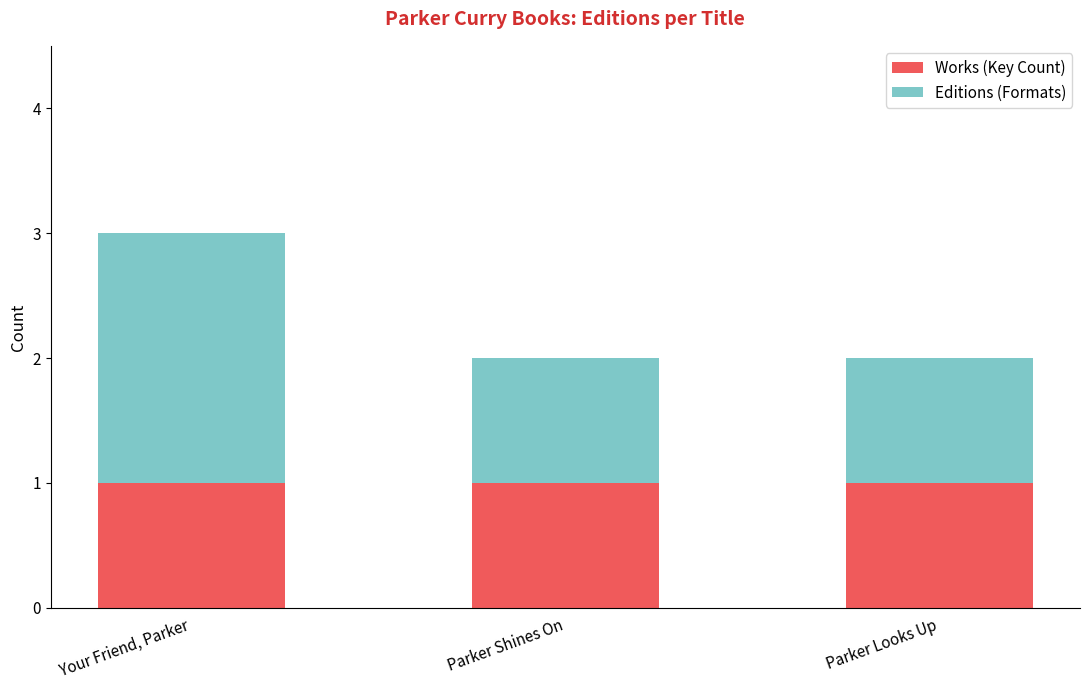

At which category is the sum across all series the highest?

Your Friend, Parker